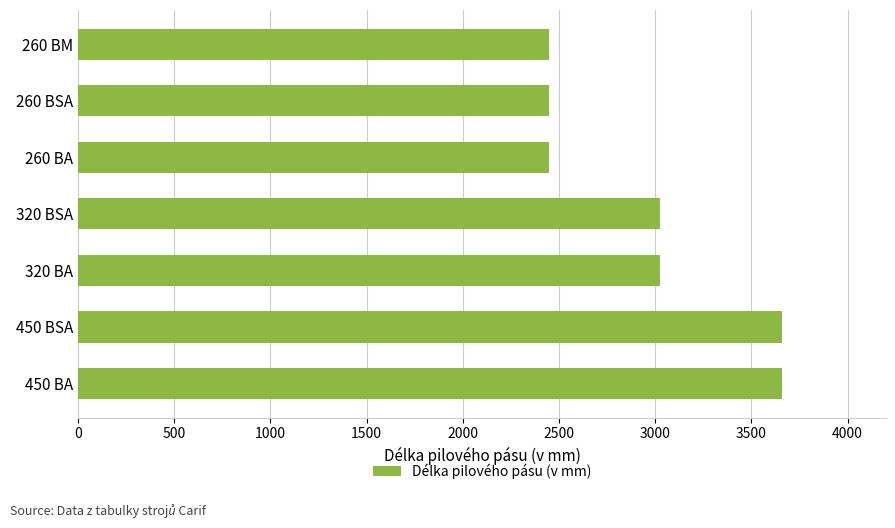

Reading top to bottom, transcribe all the data shown in this chart.

2450	2450	2450	3025	3025	3660	3660